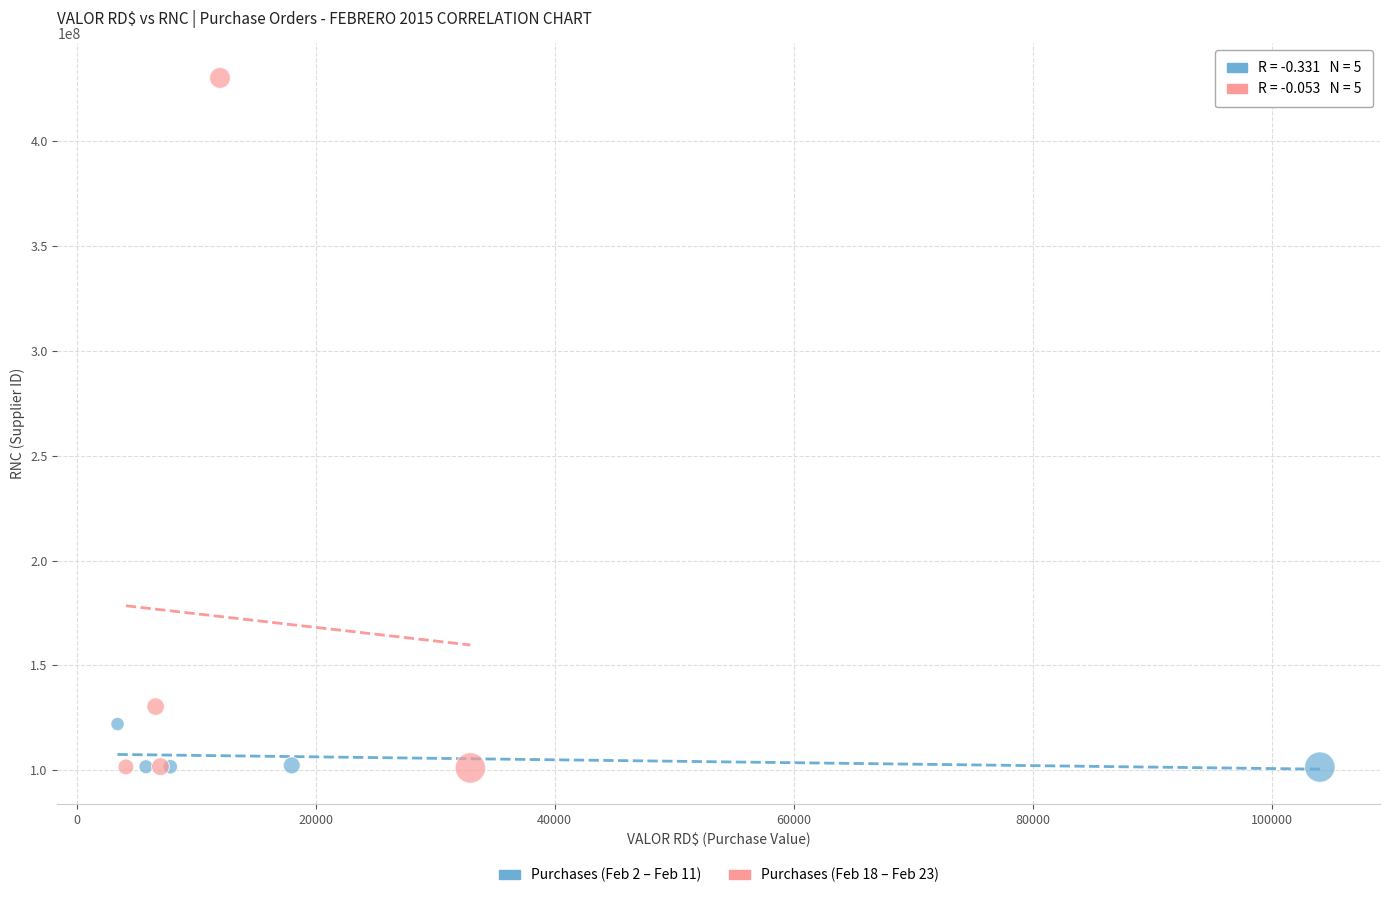

Which series reaches the maximum Y coordinate?

Purchases (Feb 18 – Feb 23)